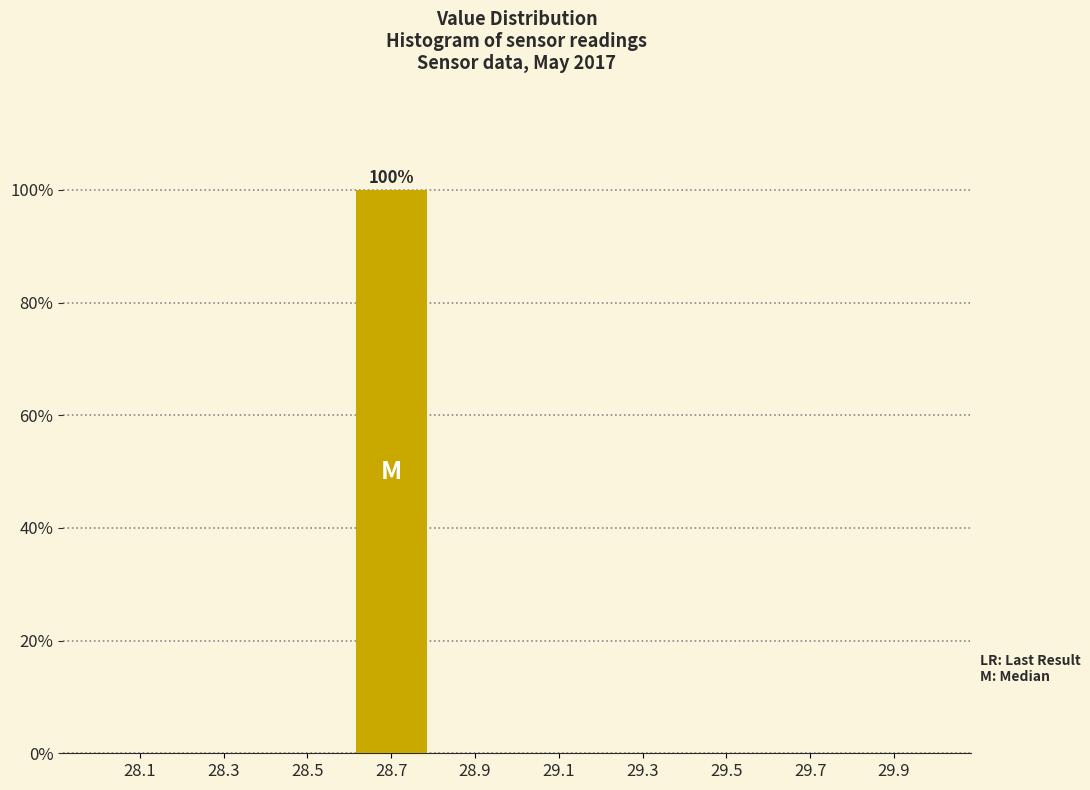

Over which range of the x-axis is the bar tallest?

28.6 to 28.8